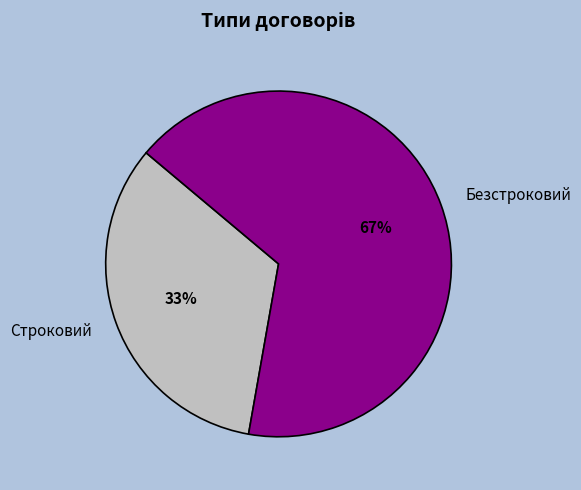

Count the number of slices in the pie.

2